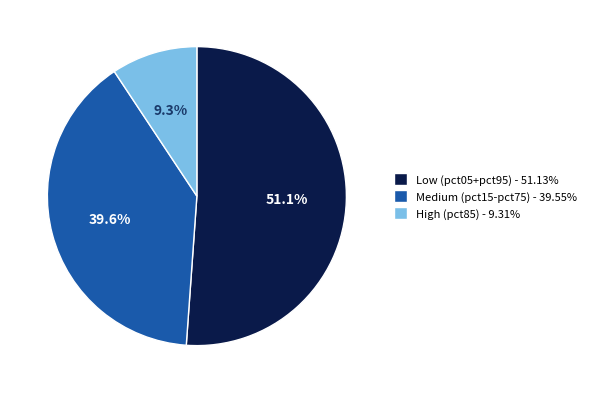

To the nearest percent, what is the difference between the largest and smallest slice percentages?

42%